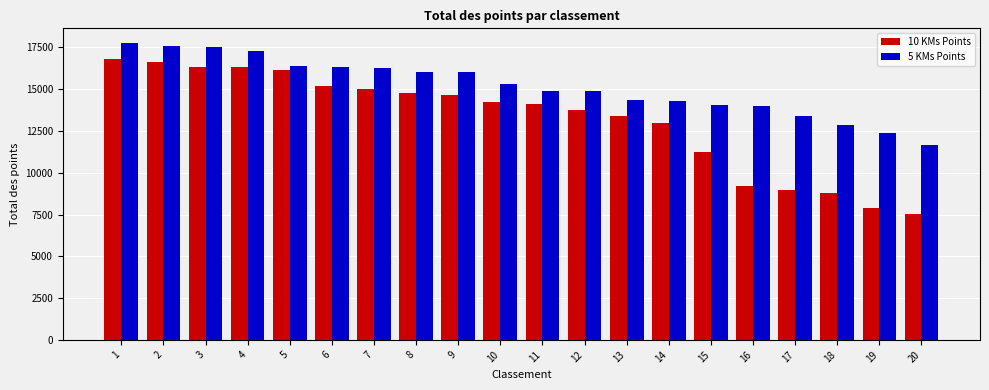

What is the minimum value shown in the chart?

7511